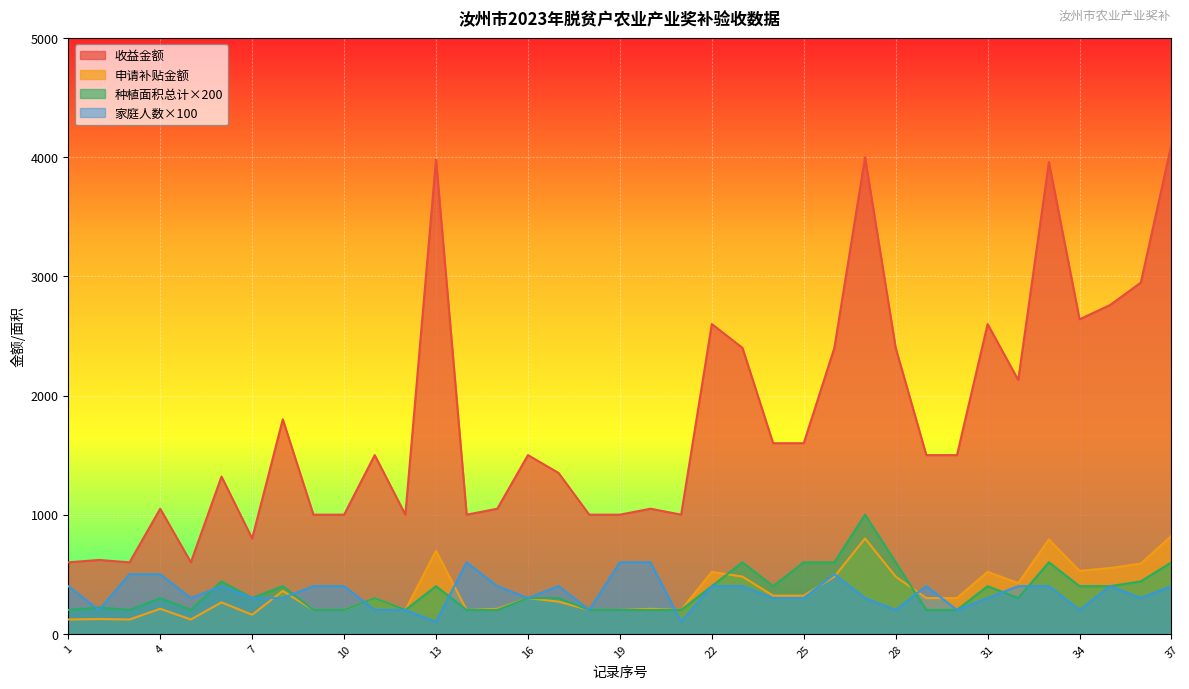

What is the sum of all 种植面积总计 values?

13100.0